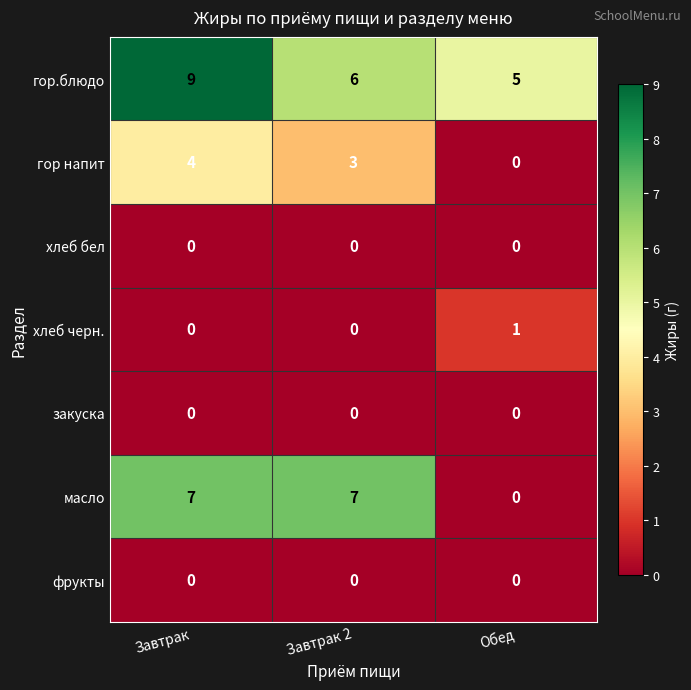

Is it true that закуска equals 0 at Завтрак?

True